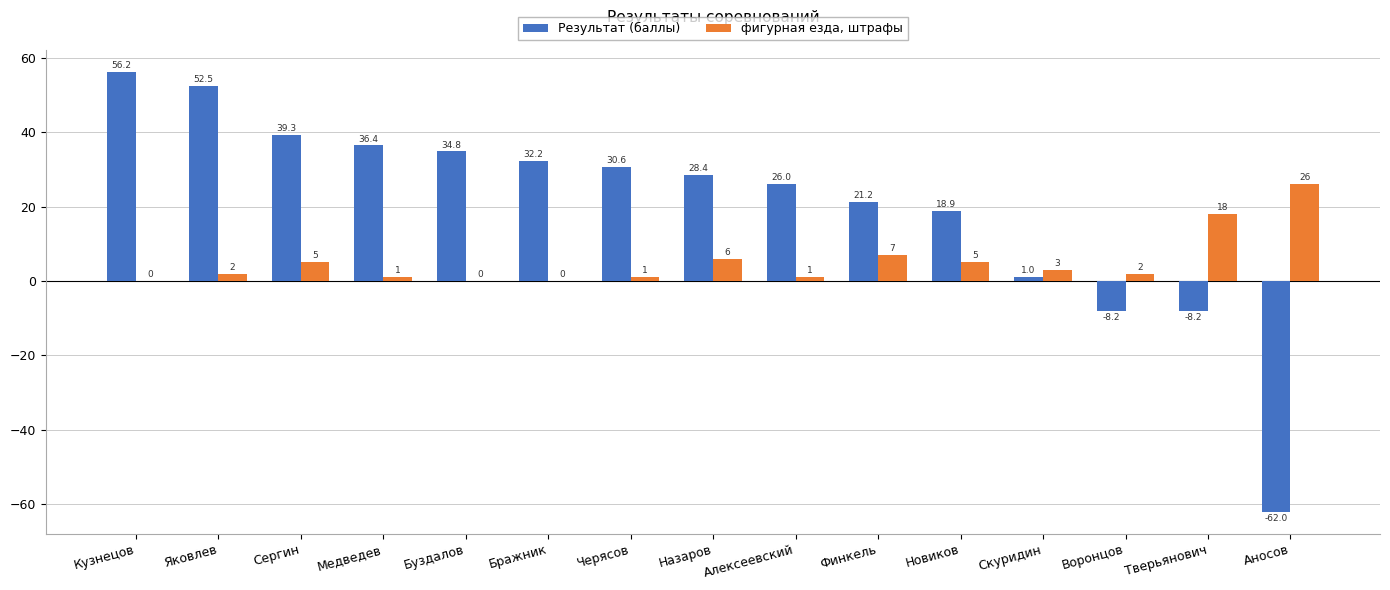

What is the total value across all series at Алексеевский?

27.0